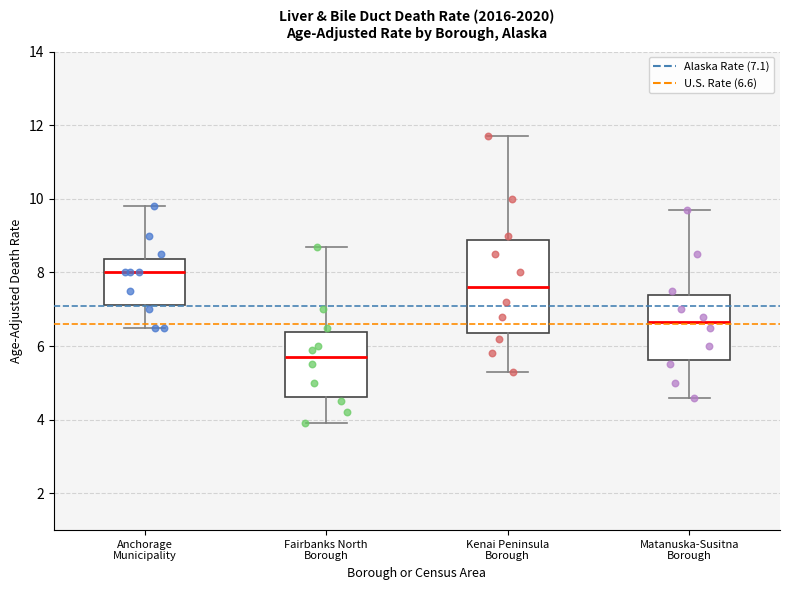

Which box's median line is the lowest?

Fairbanks North Borough